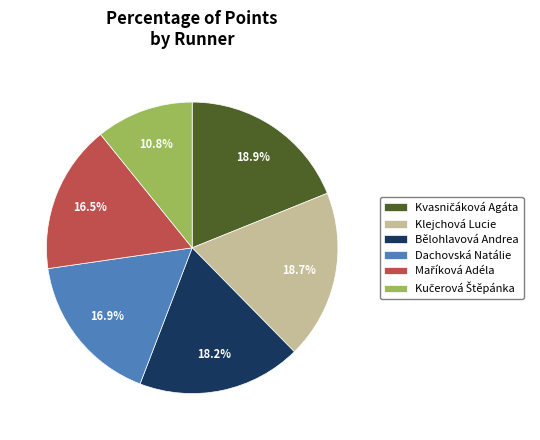

Count the number of slices in the pie.

6